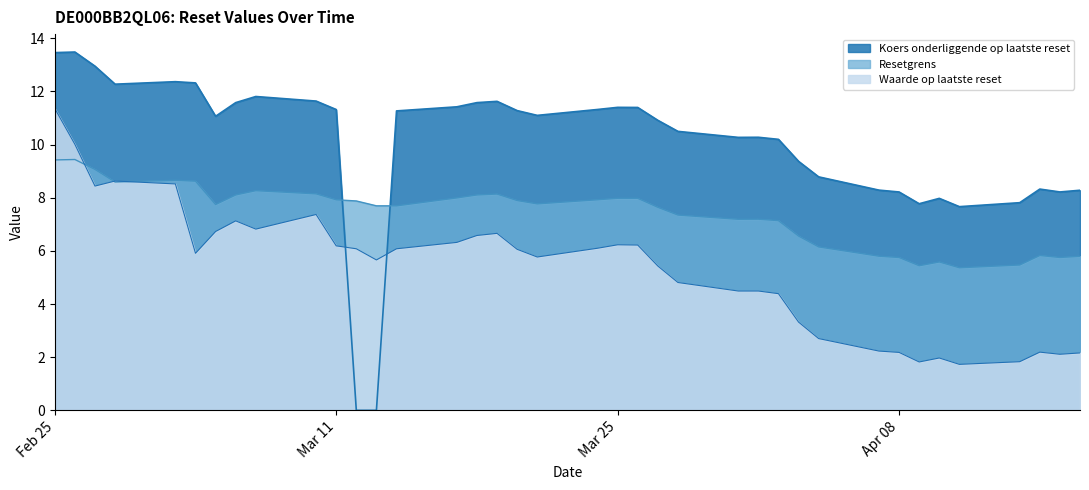

What is the difference between the maximum and minimum values in the Waarde op laatste reset series?

9.6